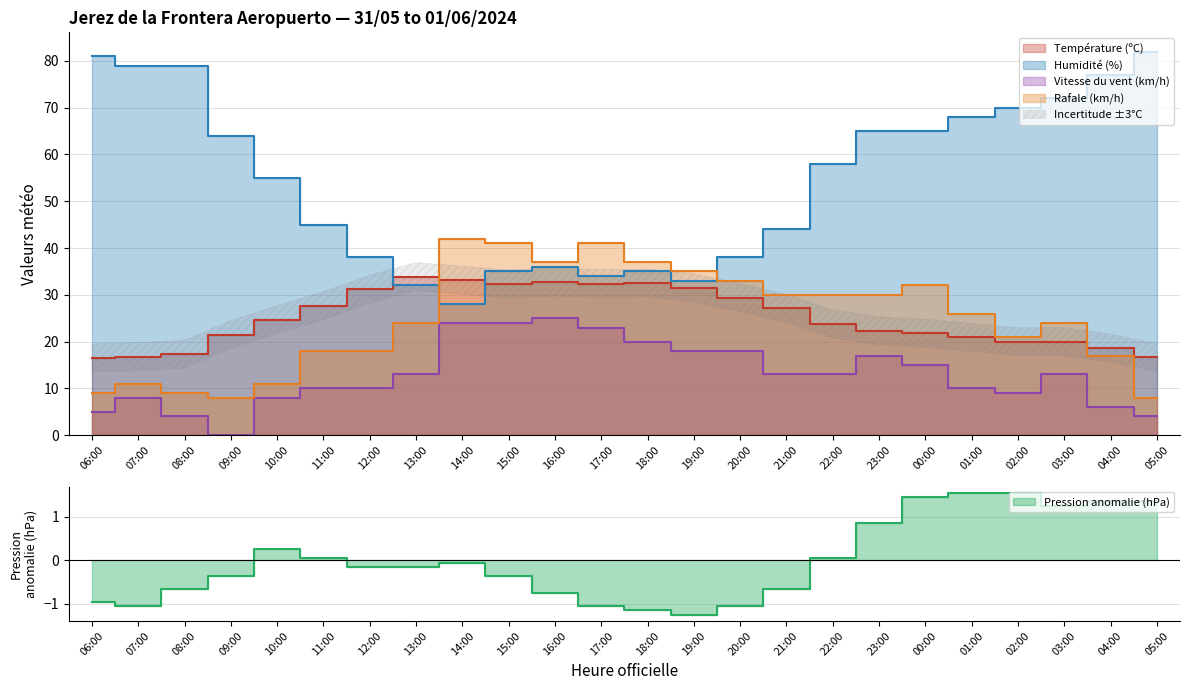

Reading left to right, transcribe all the data shown in this chart.

Température (ºC): 06:00=16.5	07:00=16.8	08:00=17.3	09:00=21.5	10:00=24.7	11:00=27.7	12:00=31.2	13:00=33.9	14:00=33.1	15:00=32.3	16:00=32.7	17:00=32.4	18:00=32.5	19:00=31.5	20:00=29.4	21:00=27.1	22:00=23.8	23:00=22.3	00:00=21.8	01:00=20.9	02:00=20.0	03:00=20.0	04:00=18.6	05:00=16.6
Humidité (%): 06:00=81.0	07:00=79.0	08:00=79.0	09:00=64.0	10:00=55.0	11:00=45.0	12:00=38.0	13:00=32.0	14:00=28.0	15:00=35.0	16:00=36.0	17:00=34.0	18:00=35.0	19:00=33.0	20:00=38.0	21:00=44.0	22:00=58.0	23:00=65.0	00:00=65.0	01:00=68.0	02:00=70.0	03:00=72.0	04:00=77.0	05:00=82.0
Pression (hPa): 06:00=-1.0	07:00=-1.1	08:00=-0.7	09:00=-0.4	10:00=0.2	11:00=0.0	12:00=-0.2	13:00=-0.2	14:00=-0.1	15:00=-0.4	16:00=-0.8	17:00=-1.1	18:00=-1.2	19:00=-1.3	20:00=-1.1	21:00=-0.7	22:00=0.0	23:00=0.8	00:00=1.4	01:00=1.5	02:00=1.5	03:00=1.2	04:00=1.3	05:00=1.3
Vitesse du vent (km/h): 06:00=5.0	07:00=8.0	08:00=4.0	09:00=0.0	10:00=8.0	11:00=10.0	12:00=10.0	13:00=13.0	14:00=24.0	15:00=24.0	16:00=25.0	17:00=23.0	18:00=20.0	19:00=18.0	20:00=18.0	21:00=13.0	22:00=13.0	23:00=17.0	00:00=15.0	01:00=10.0	02:00=9.0	03:00=13.0	04:00=6.0	05:00=4.0
Rafale (km/h): 06:00=9.0	07:00=11.0	08:00=9.0	09:00=8.0	10:00=11.0	11:00=18.0	12:00=18.0	13:00=24.0	14:00=42.0	15:00=41.0	16:00=37.0	17:00=41.0	18:00=37.0	19:00=35.0	20:00=33.0	21:00=30.0	22:00=30.0	23:00=30.0	00:00=32.0	01:00=26.0	02:00=21.0	03:00=24.0	04:00=17.0	05:00=8.0